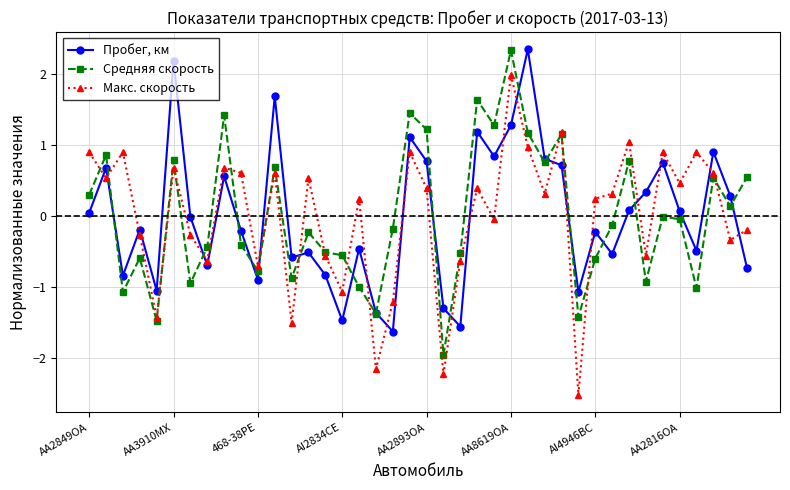

After their last crossing, which series has the higher values: Средняя скорость or Макс. скорость?

Средняя скорость